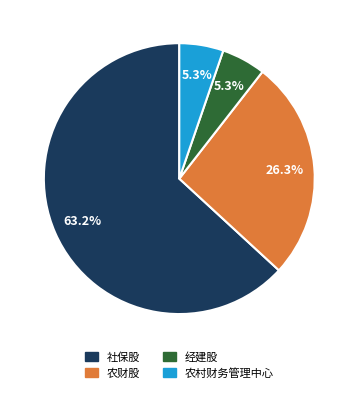

Which has a higher value, 社保股 or 农财股?

社保股